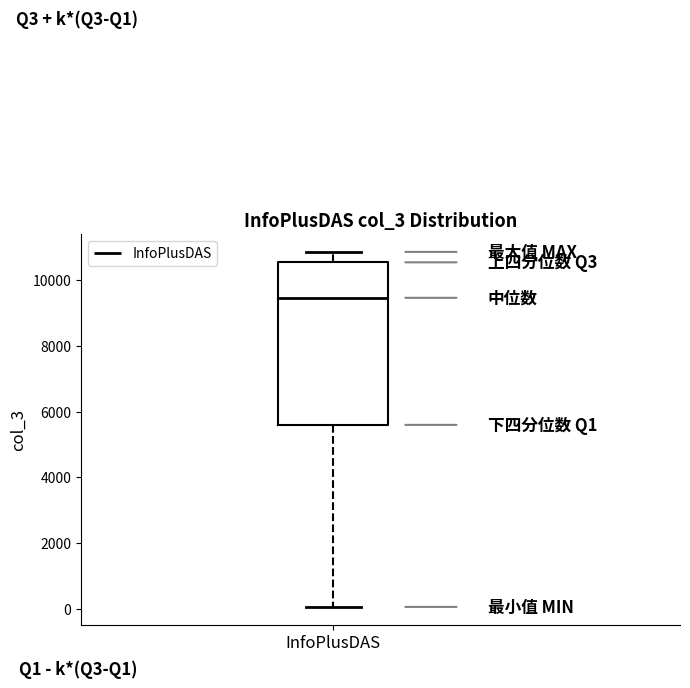

Read this box plot against the y-axis: the position of the median line, the range covered by the box, and the ends of both whiskers. The values are not printed on the chart, so give them approximately, as read against the axis.

median 9400, box 5600 to 10600, whiskers 0 to 10800